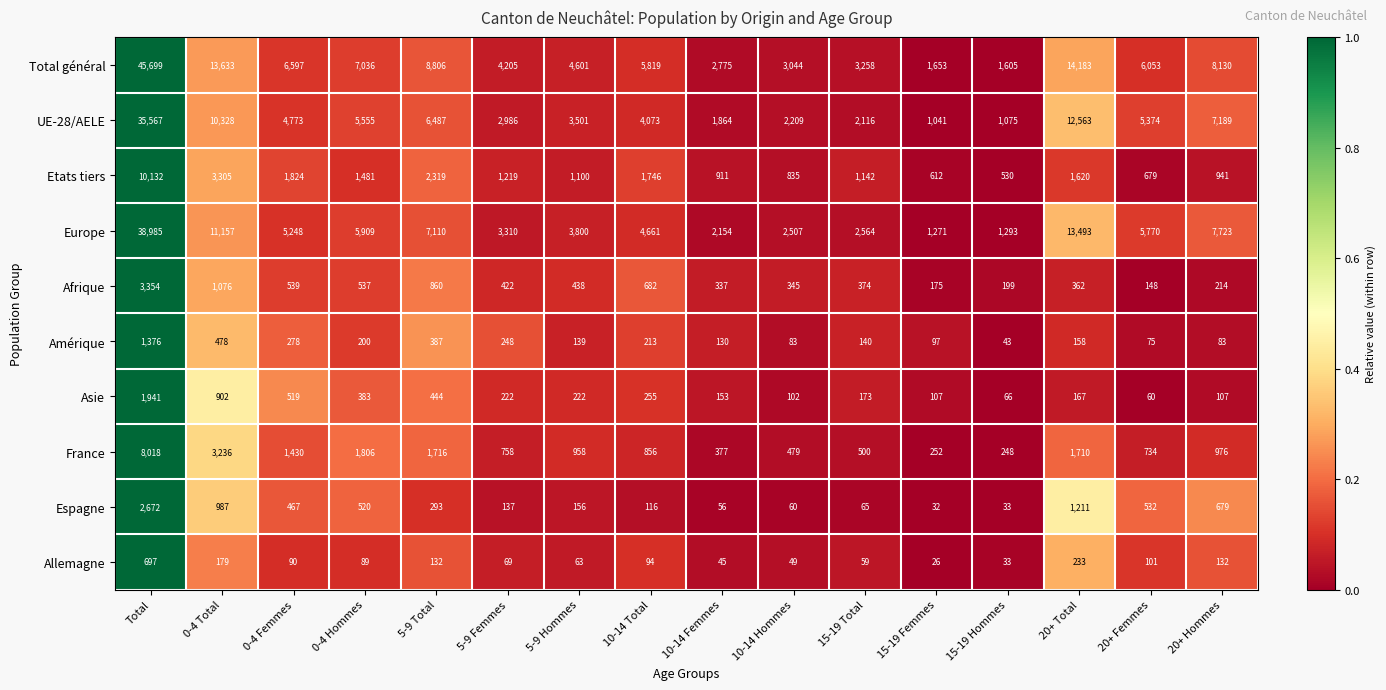

What is the difference between the second highest and minimum values in the Allemagne series?

207